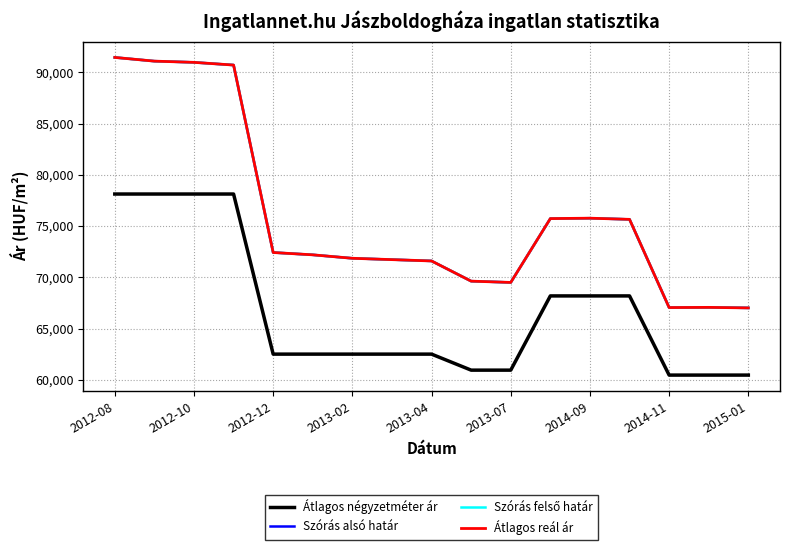

Is this an area chart (filled region under the line)?

No